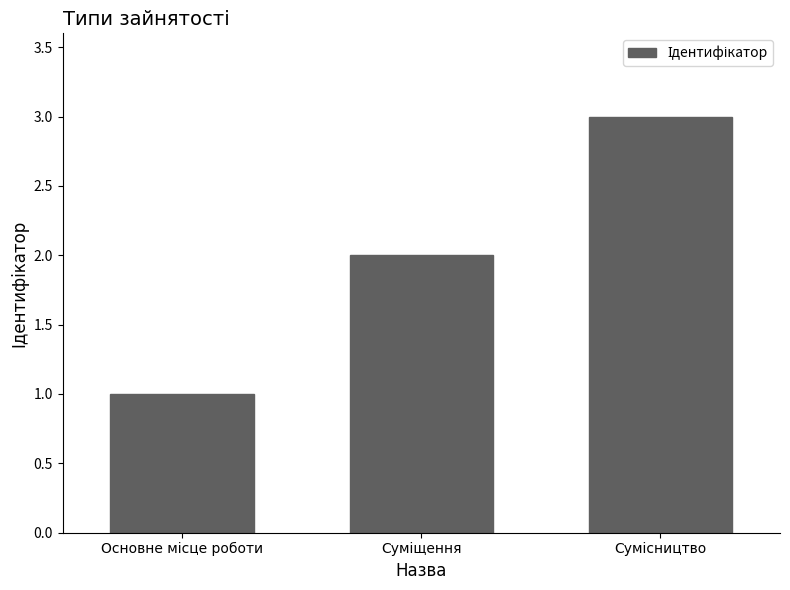

What is the maximum value shown in the chart?

3